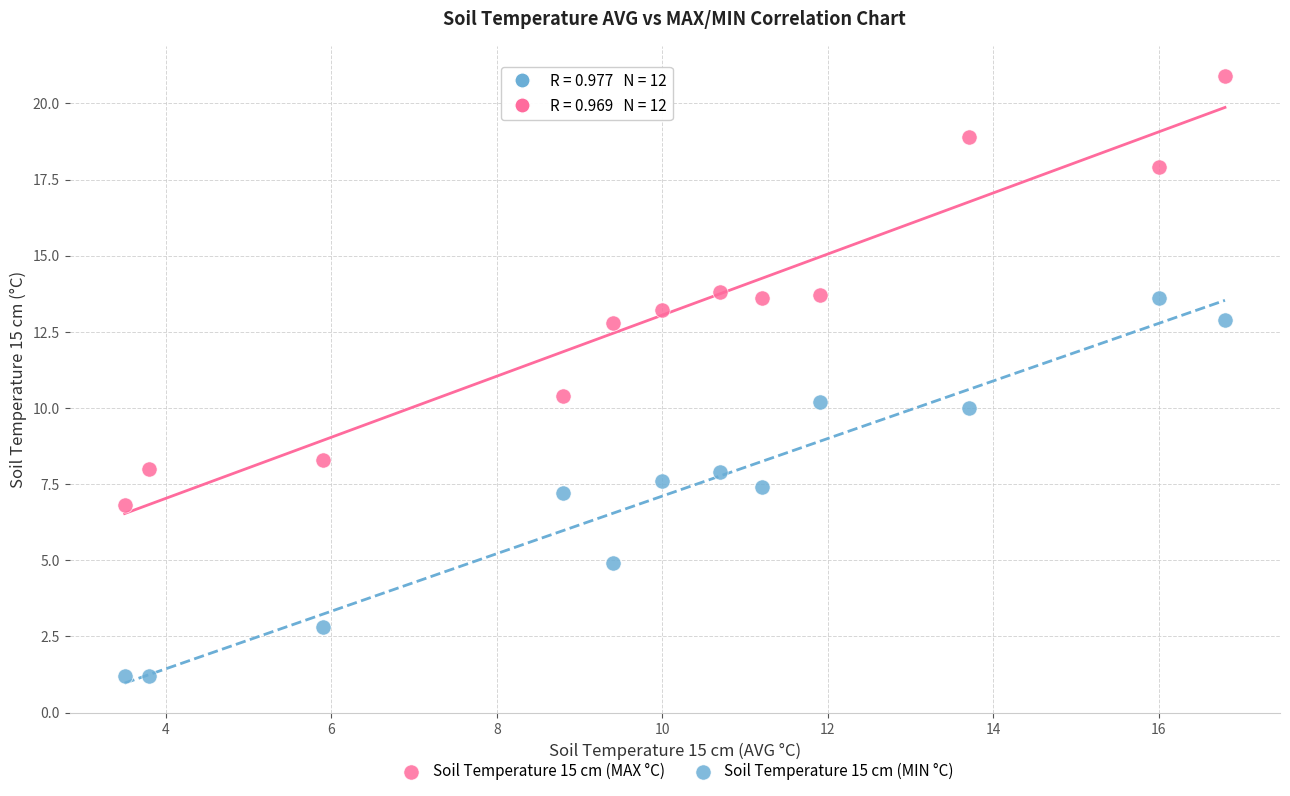

Which series reaches the minimum Y coordinate?

Soil Temperature 15 cm (MIN °C)